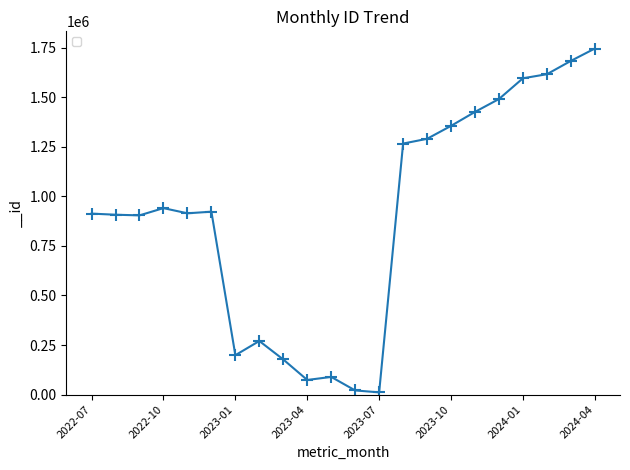

What is the difference between the second highest and minimum values?

1671698